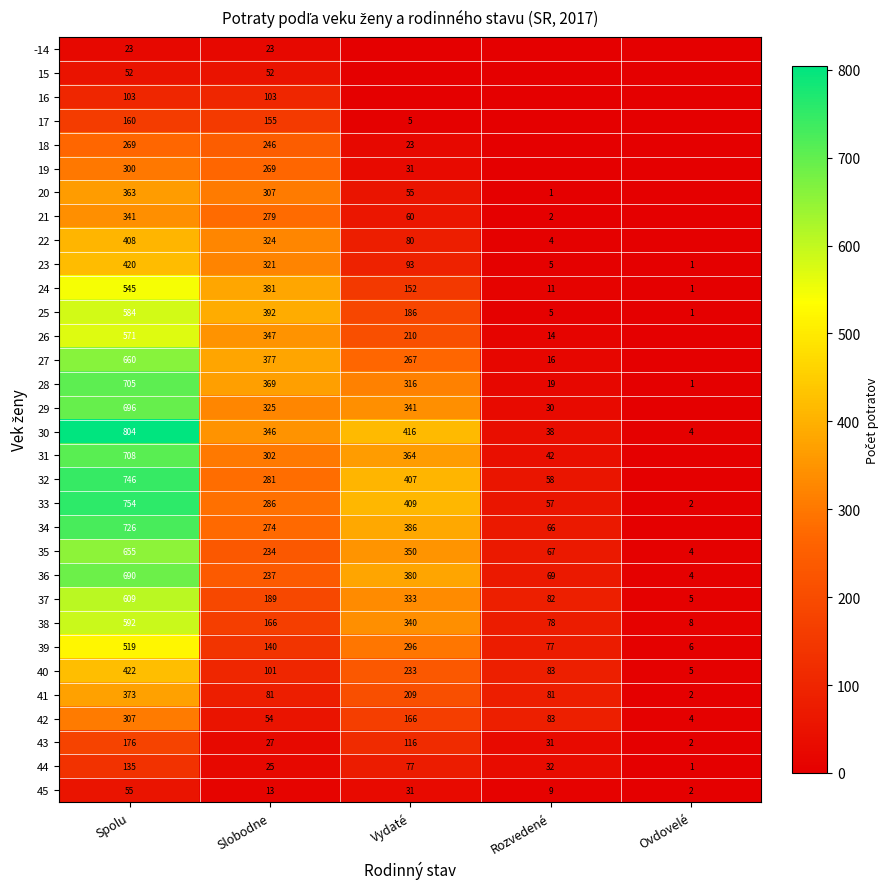

At which label does 43 reach its minimum?

Ovdovelé